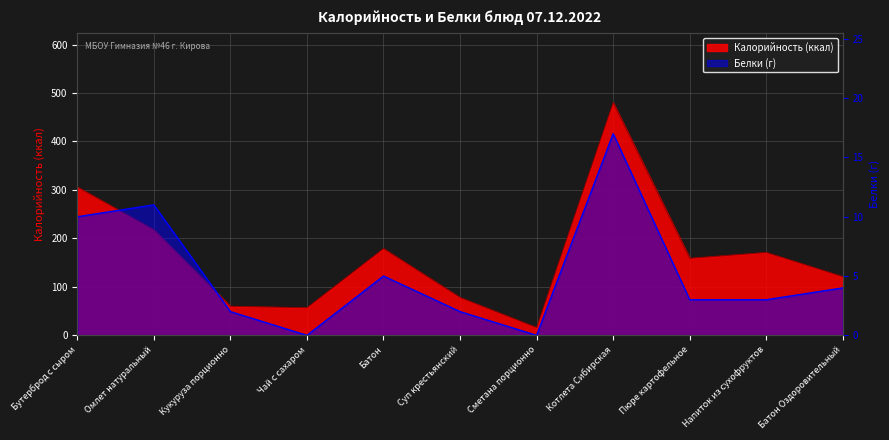

Which has a higher value, Бутерброд с сыром or Пюре картофельное?

Бутерброд с сыром